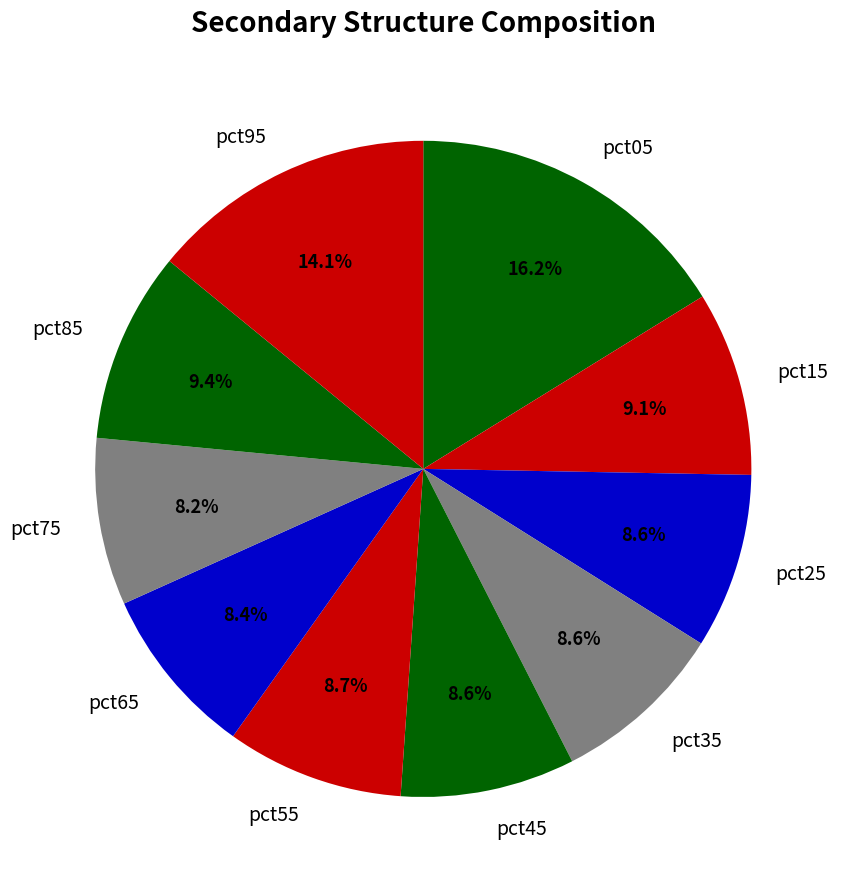

How many segments does this pie chart have?

10